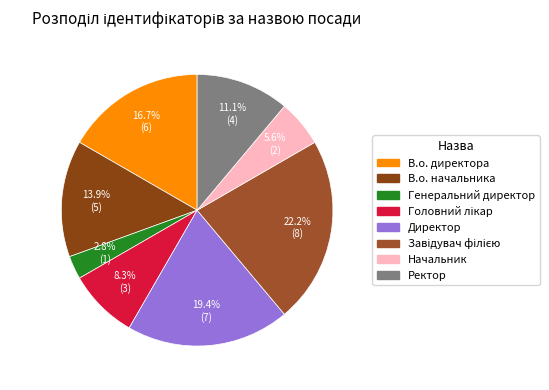

Between Начальник and Генеральний директор, which is larger?

Начальник